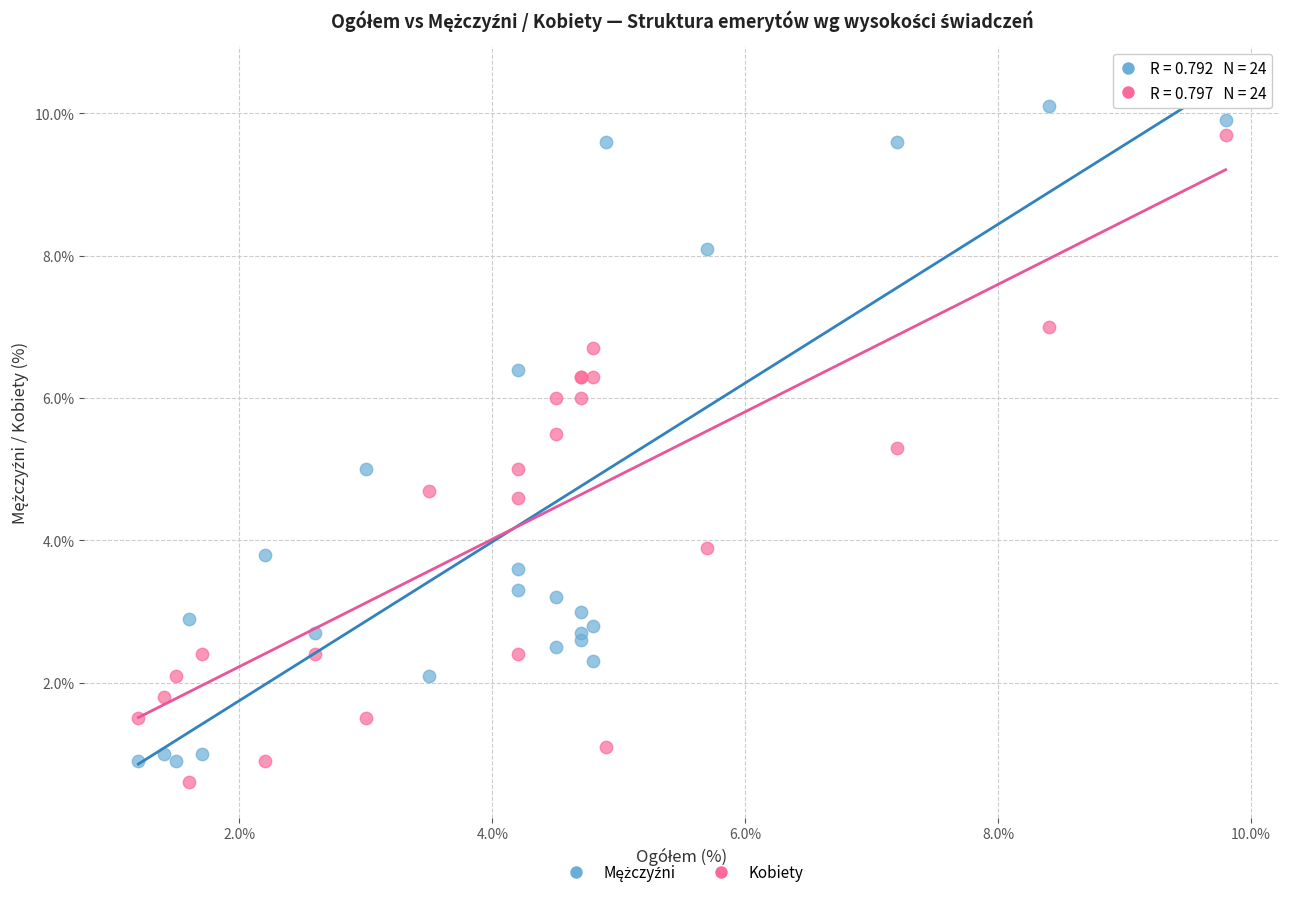

What is the X range (max minus min) for the scatter plot?

8.6